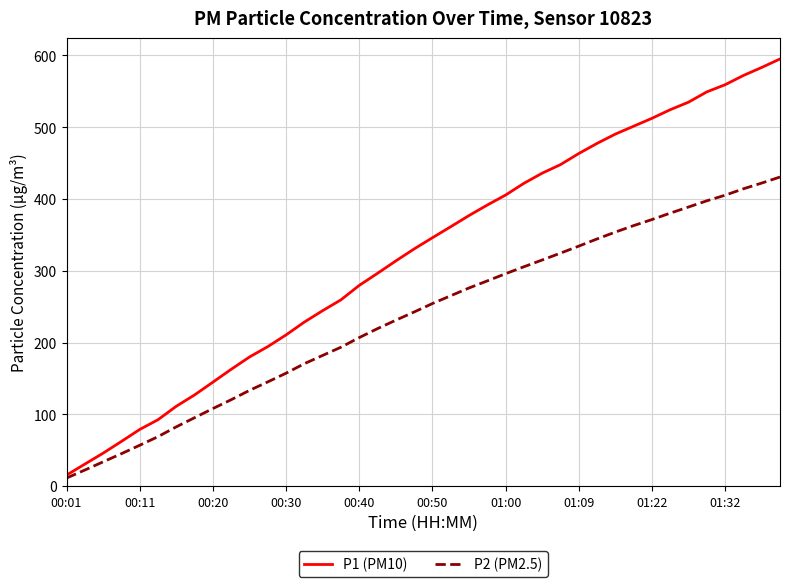

Which series has the largest range (max minus min)?

P1 (PM10)